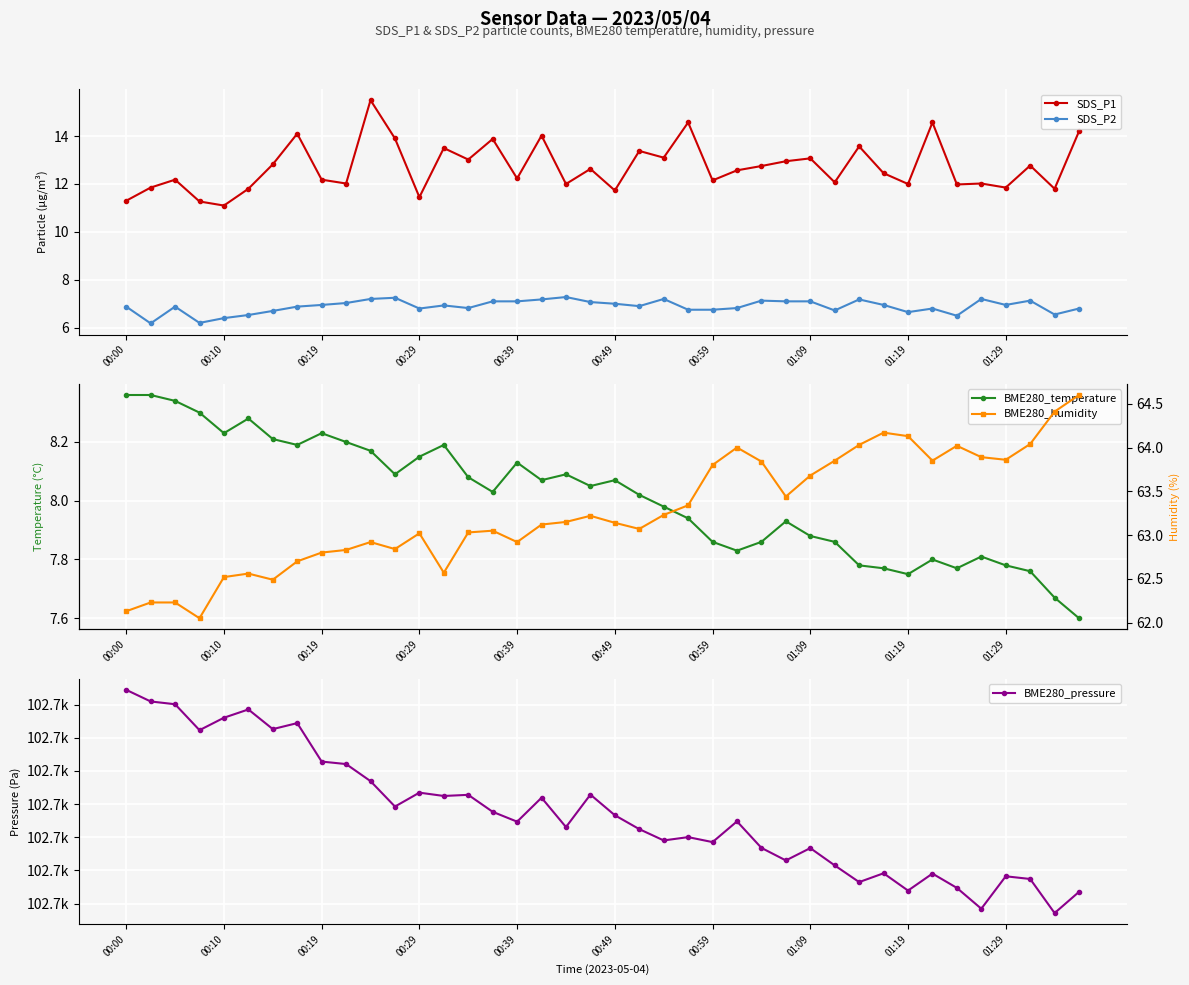

True or false: SDS_P1 has more than 2 interior local peaks.

True